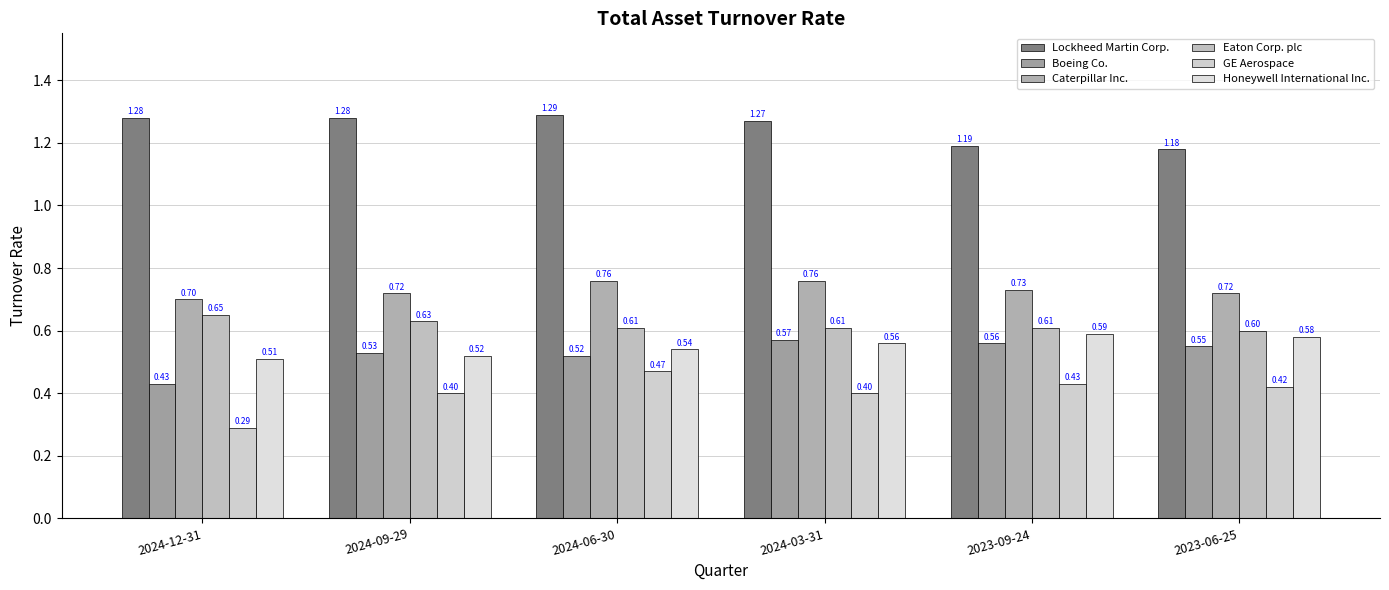

Rank the series by their maximum value, from lowest to highest.

GE Aerospace, Boeing Co., Honeywell International Inc., Eaton Corp. plc, Caterpillar Inc., Lockheed Martin Corp.